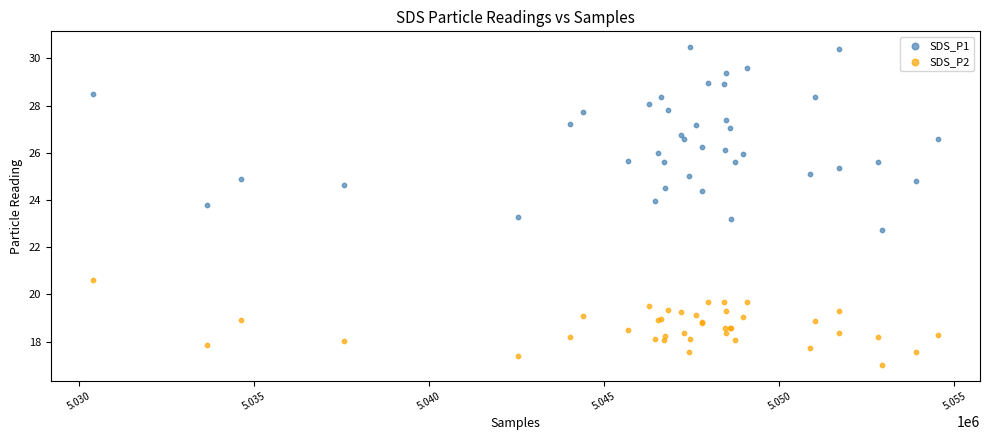

Which series has the widest spread of Y values?

SDS_P1